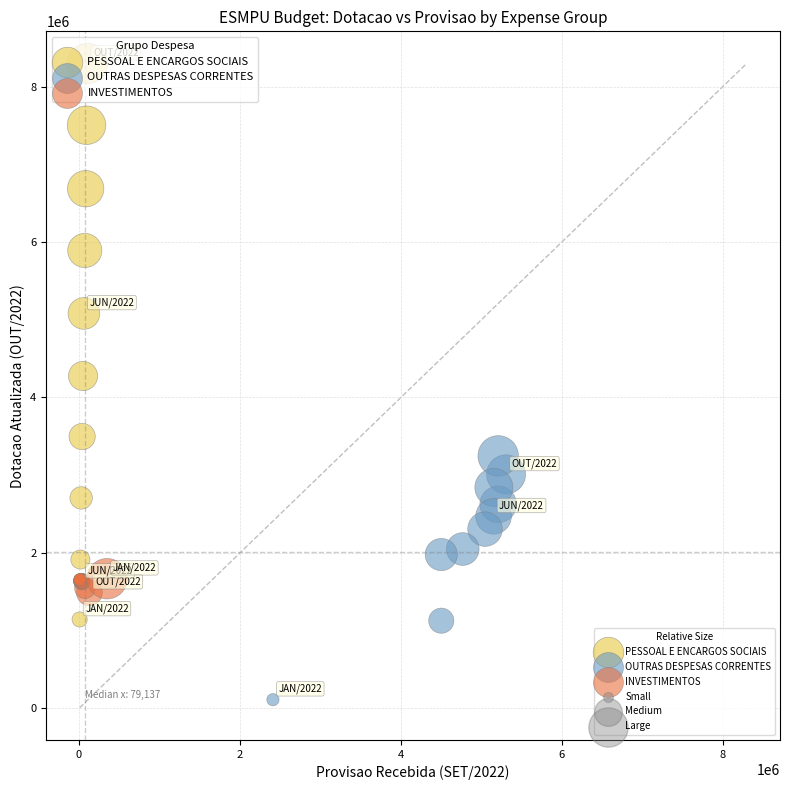

Which series reaches the minimum Y coordinate?

OUTRAS DESPESAS CORRENTES